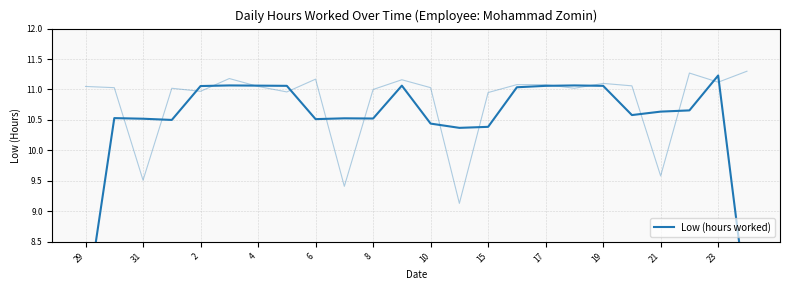

How many data points are less than 10?

2